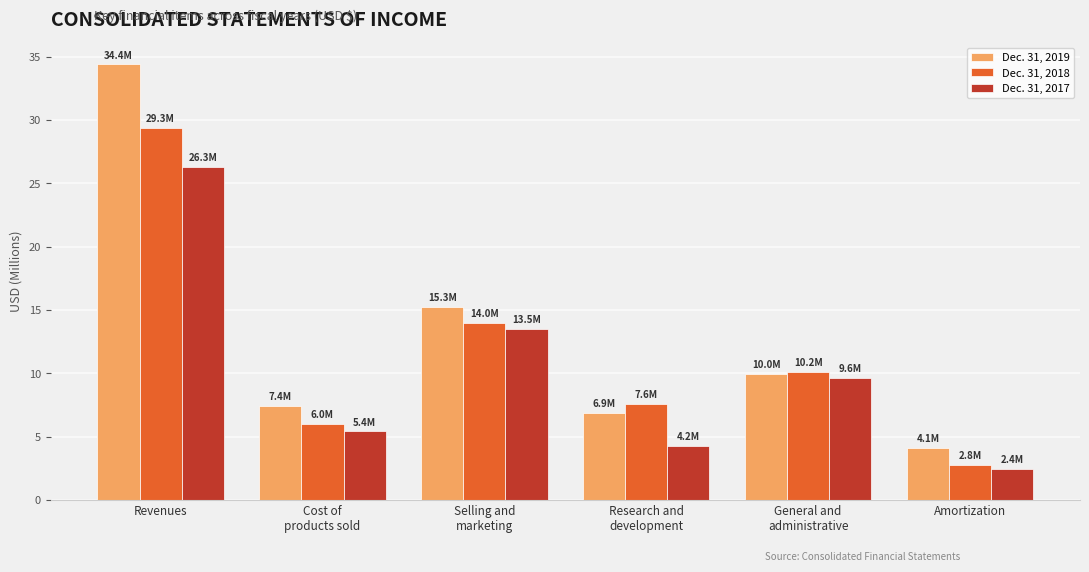

Reading left to right, what are all the values shown in this chart?

Dec. 31, 2019: Revenues=34.4	Cost of
products sold=7.4	Selling and
marketing=15.3	Research and
development=6.9	General and
administrative=10.0	Amortization=4.1
Dec. 31, 2018: Revenues=29.3	Cost of
products sold=6.0	Selling and
marketing=14.0	Research and
development=7.6	General and
administrative=10.2	Amortization=2.8
Dec. 31, 2017: Revenues=26.3	Cost of
products sold=5.4	Selling and
marketing=13.5	Research and
development=4.2	General and
administrative=9.6	Amortization=2.4